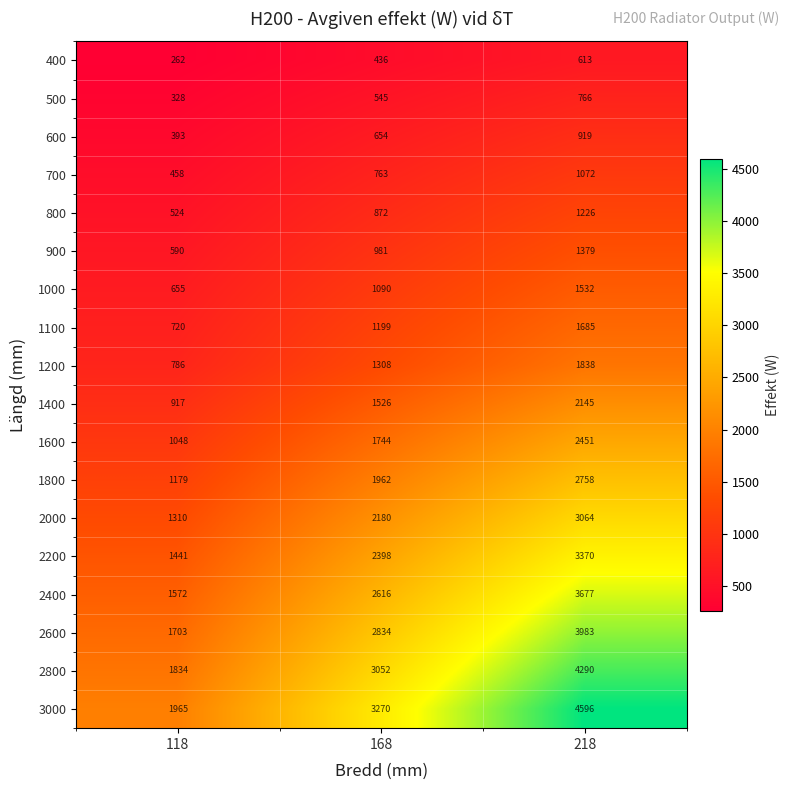

How many data points does each series have?

3